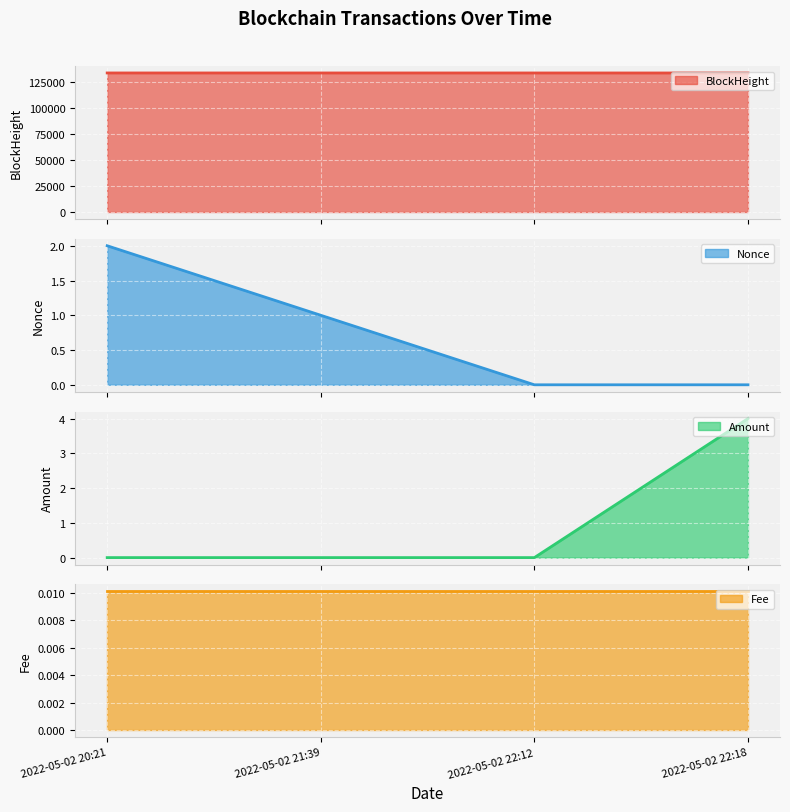

At which category is the sum across all series the highest?

2022-05-02 20:21